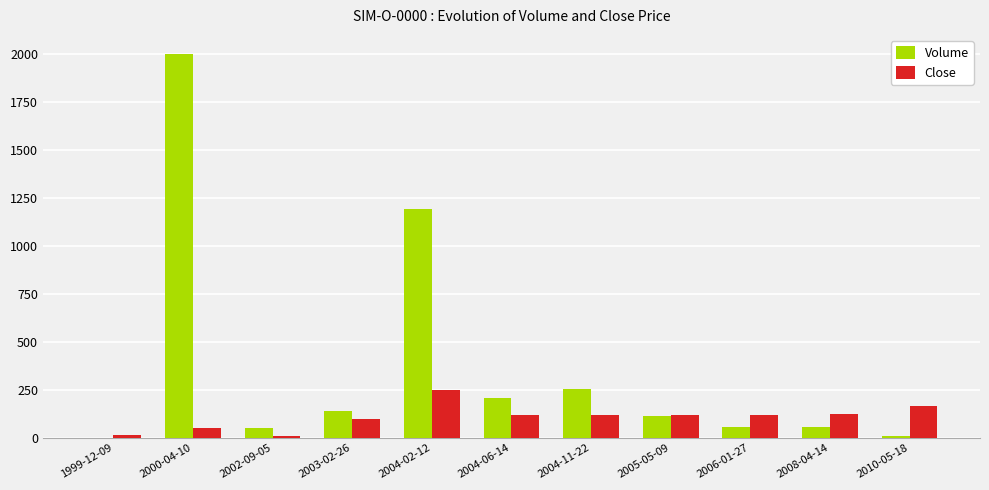

What is the approximate value of Close at 2004-11-22, to the nearest 50?

100